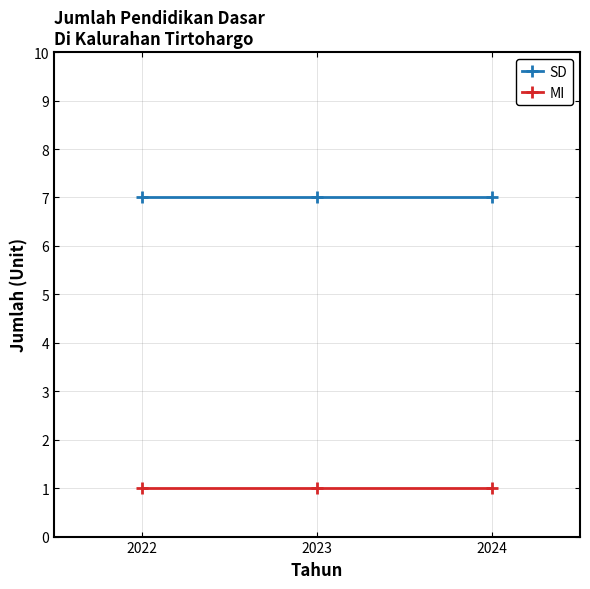

At 2023, list the series in order from smallest to largest.

MI, SD